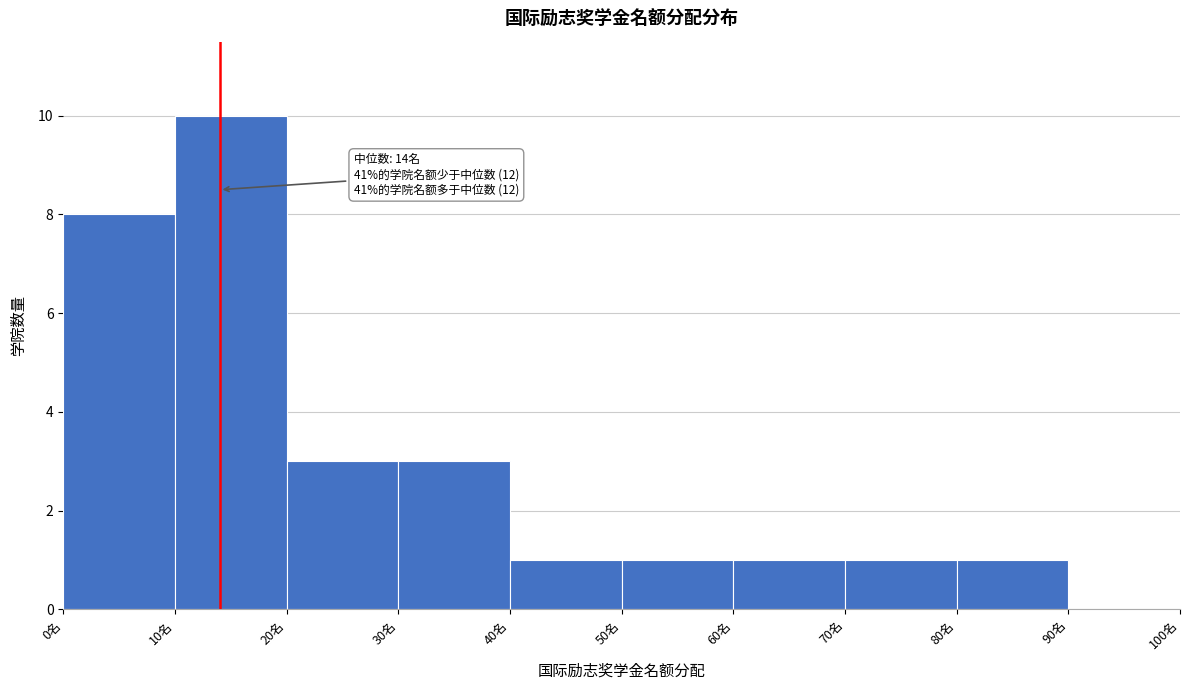

Which range on the x-axis has the tallest bar?

10 to 20